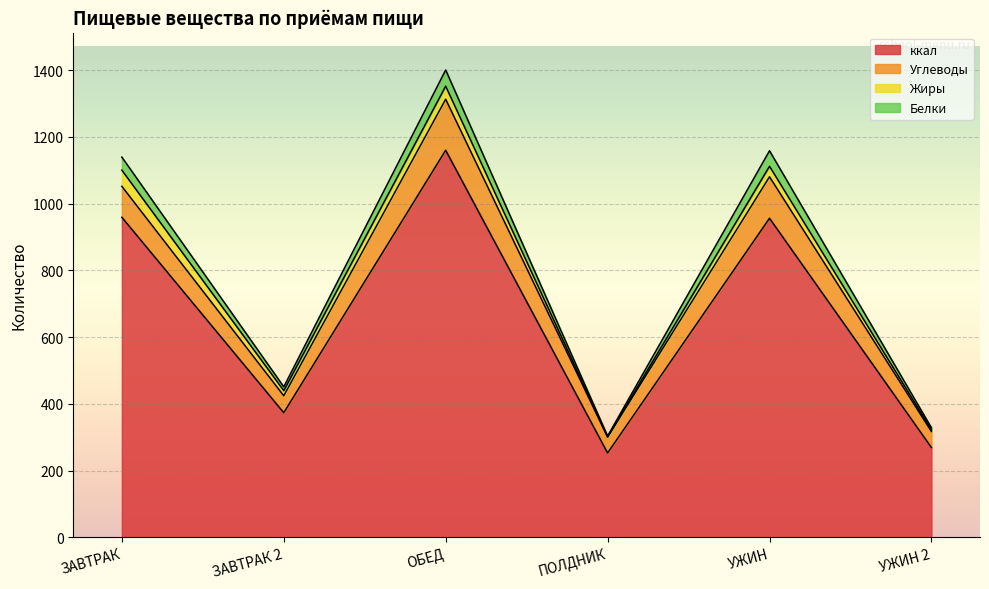

At which category is the sum across all series the highest?

ОБЕД